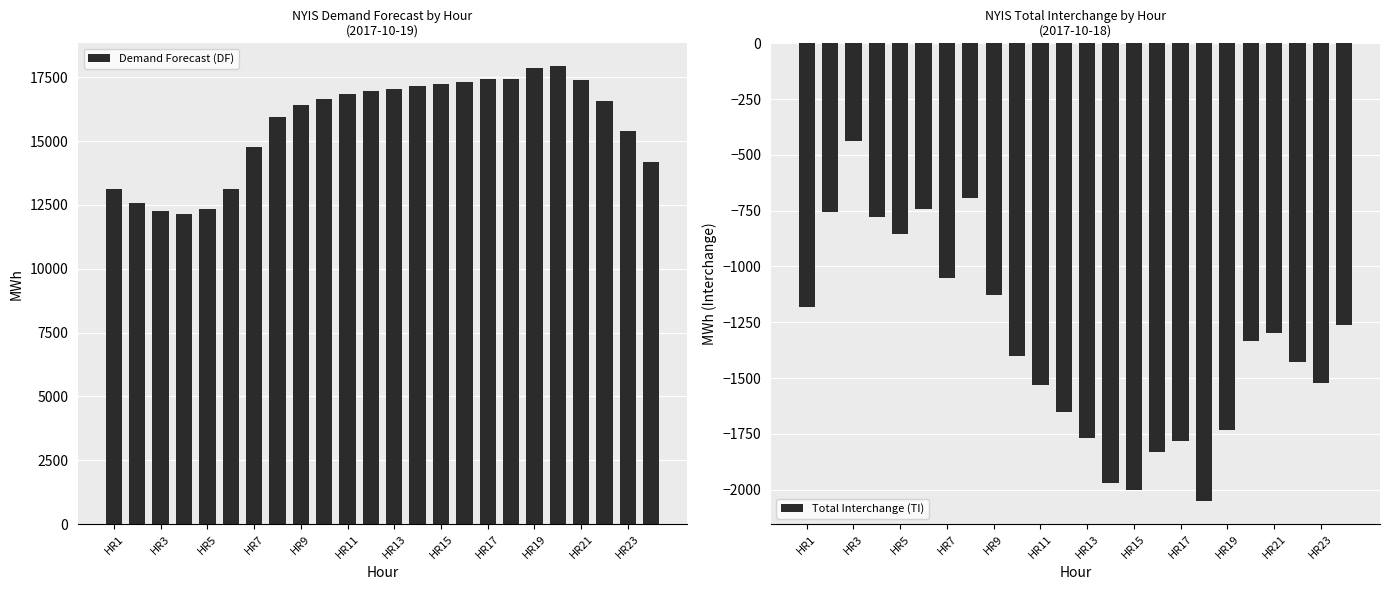

Which series has the largest range (max minus min)?

Demand Forecast (DF)